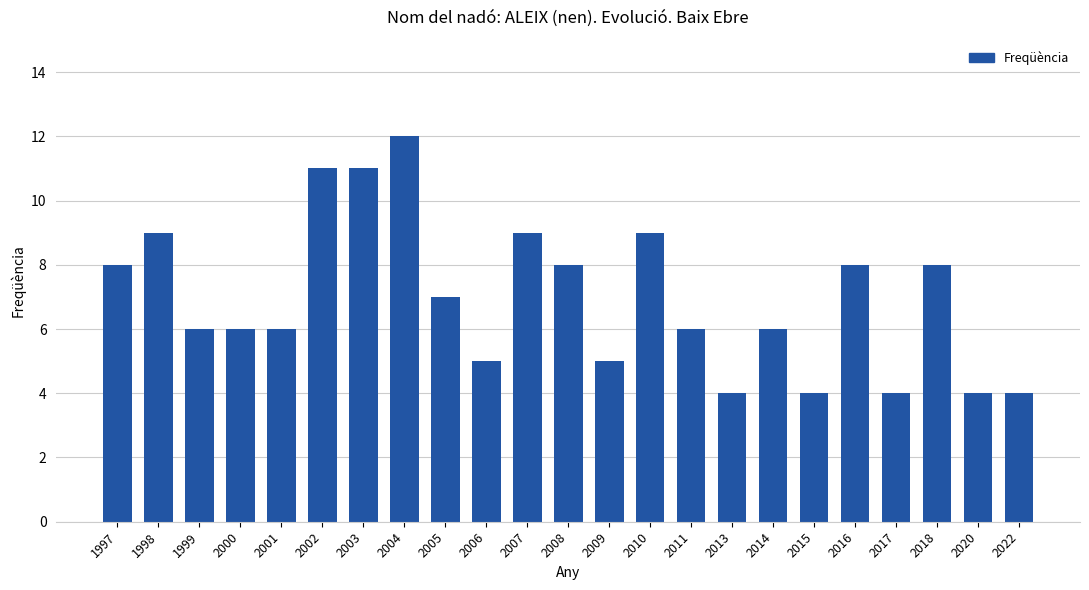

Reading right to left, what are all the values shown in this chart?

4	4	8	4	8	4	6	4	6	9	5	8	9	5	7	12	11	11	6	6	6	9	8